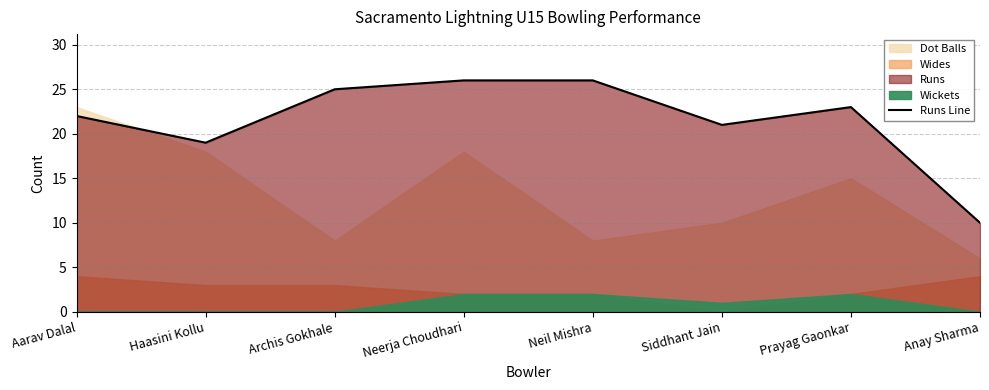

The value at Aarav Dalal is 22. True or false?

True